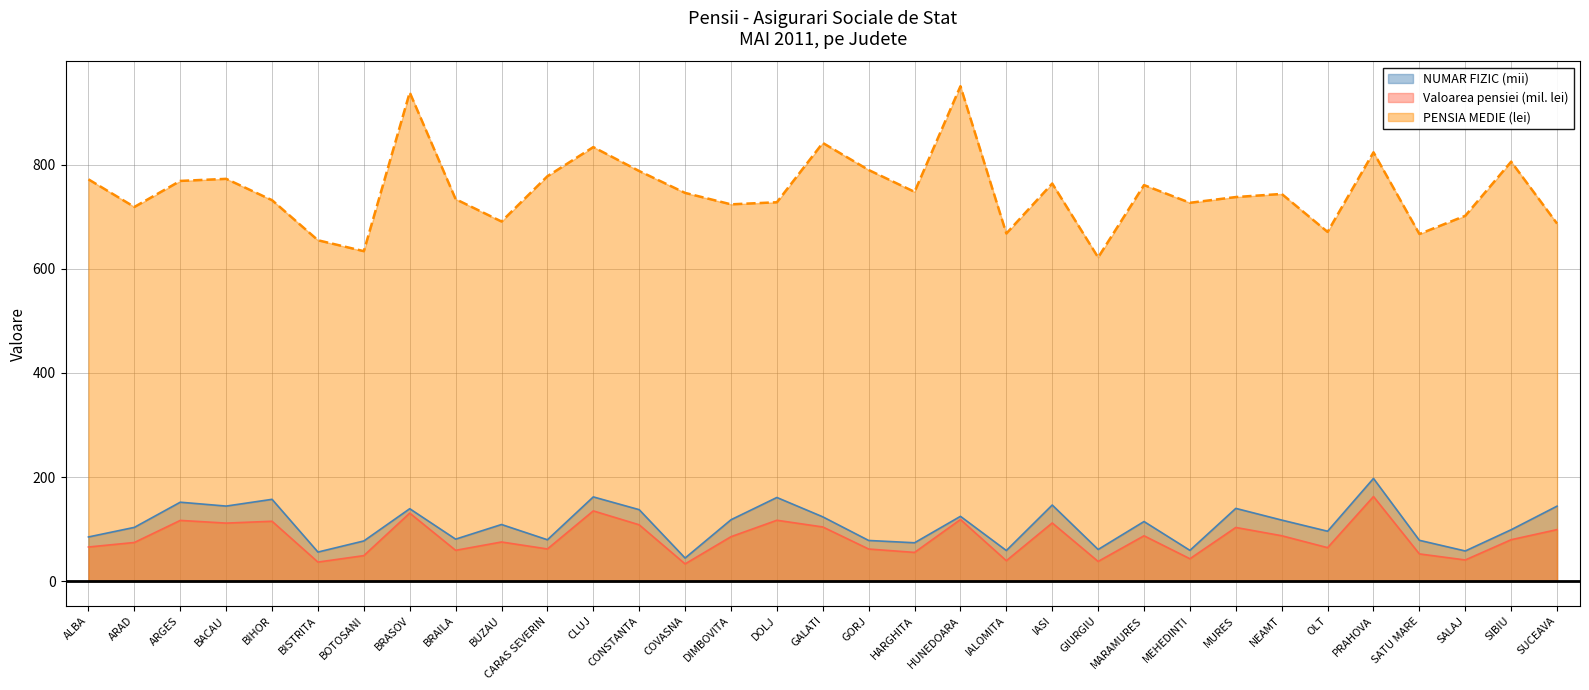

The PENSIA MEDIE series shows 622.0 at GIURGIU. True or false?

True